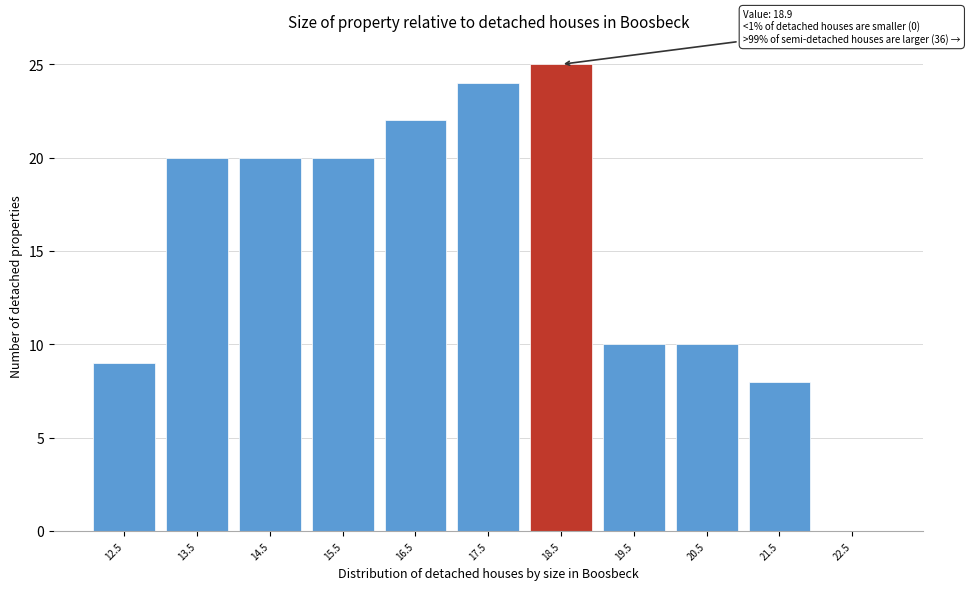

Reading left to right, what are all the values shown in this chart?

12.5=9	13.5=20	14.5=20	15.5=20	16.5=22	17.5=24	18.5=25	19.5=10	20.5=10	21.5=8	22.5=0